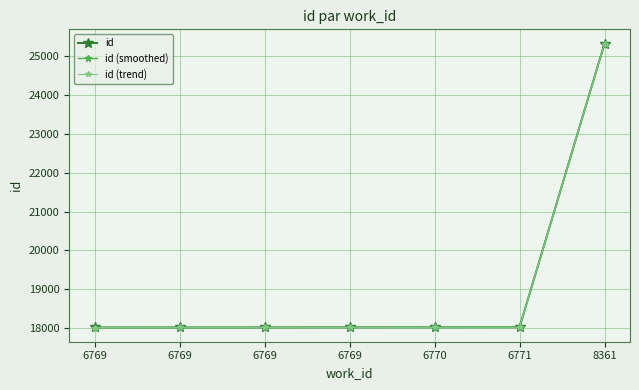

How many data points in id (trend) are less than 18021?

3